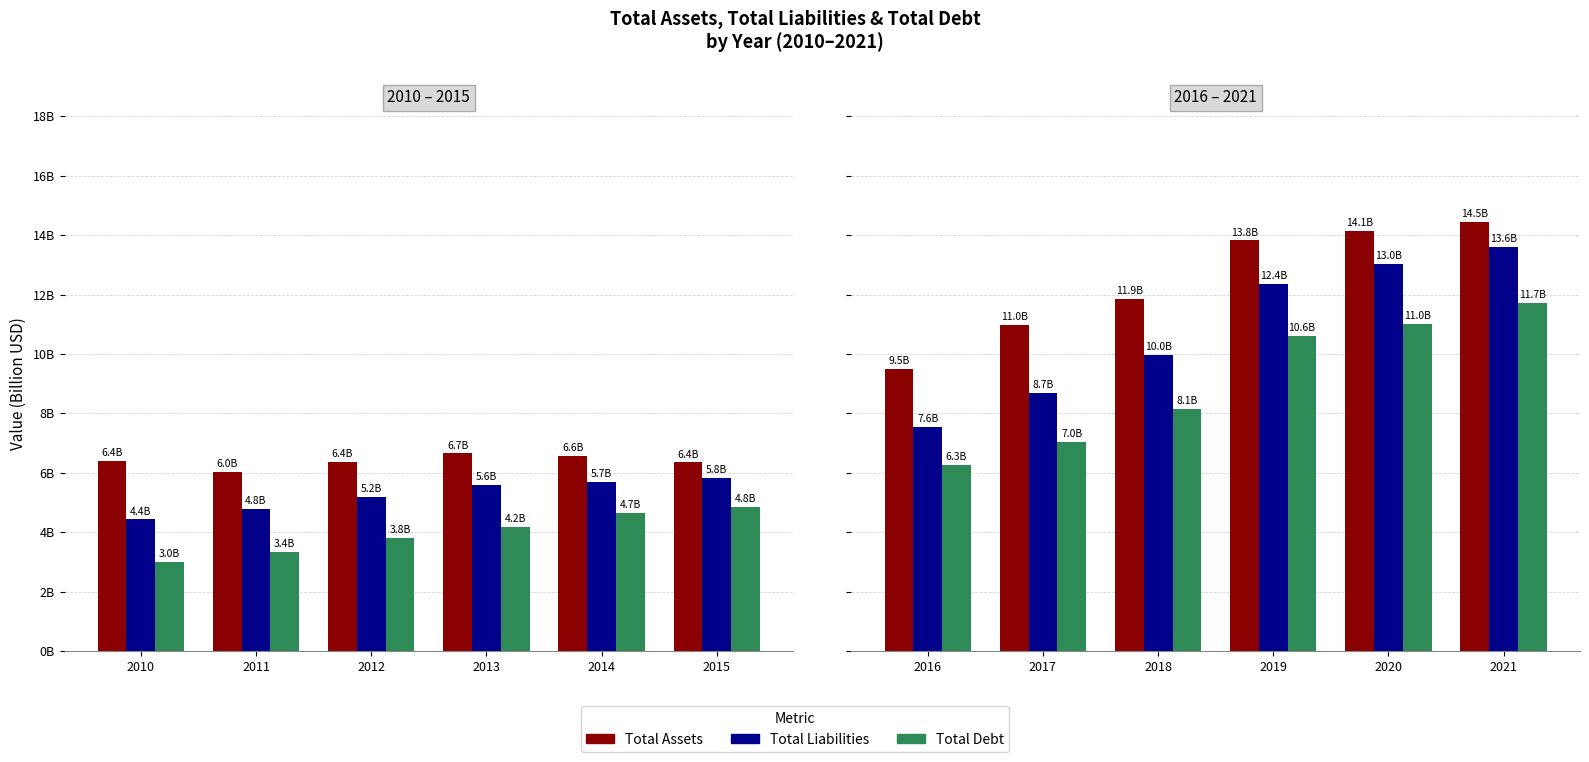

How many series are shown in this chart?

3